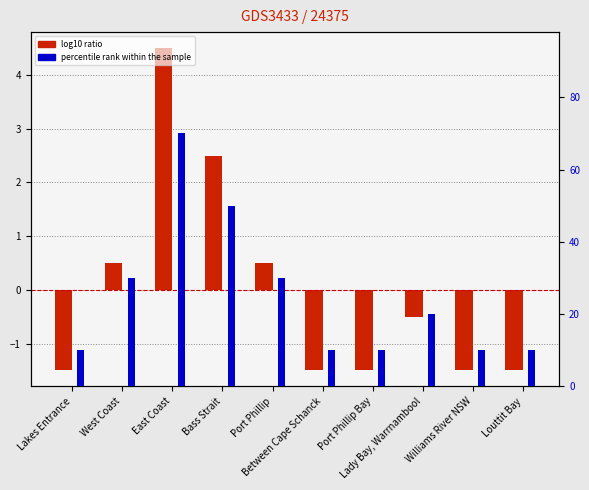

What is the greatest value displayed?

70.0